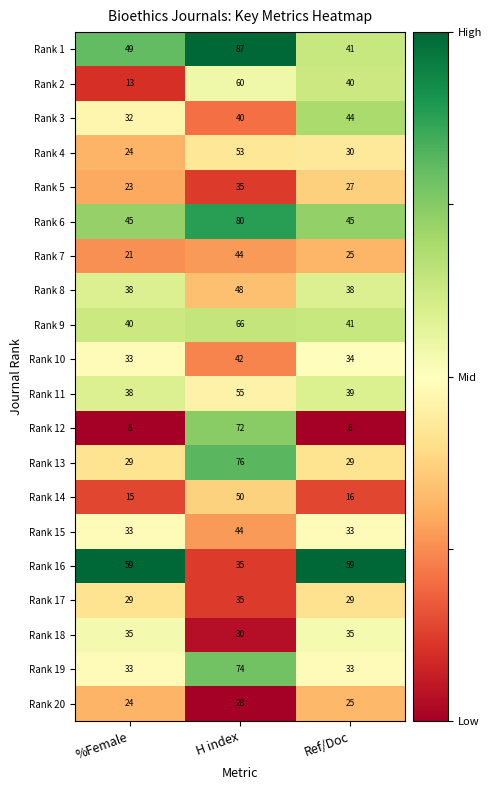

Read the Rank 15 value at H index, to the nearest 10.

40